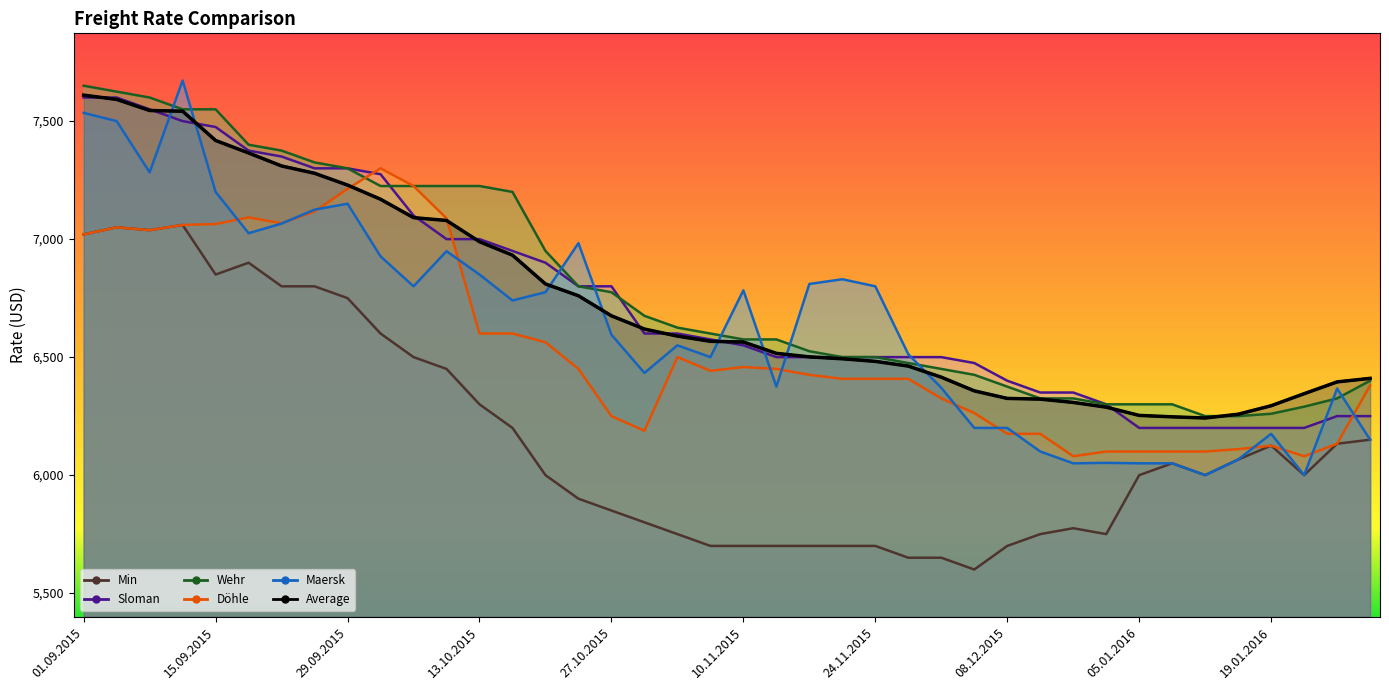

At which category is the sum across all series the highest?

01.09.2015